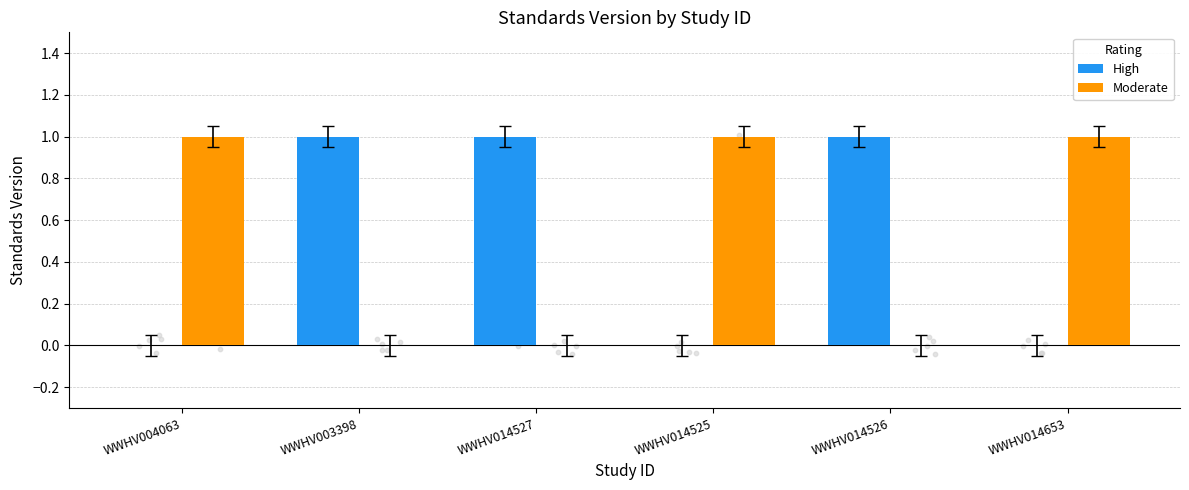

At which category is the sum across all series the highest?

WWHV004063